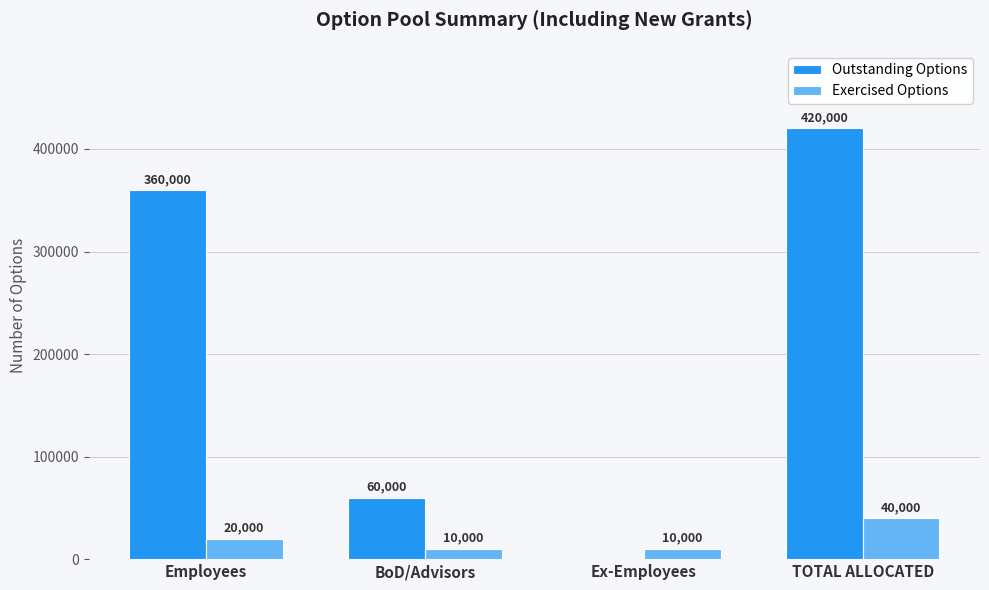

The value of Outstanding Options at Ex-Employees is 0. True or false?

True